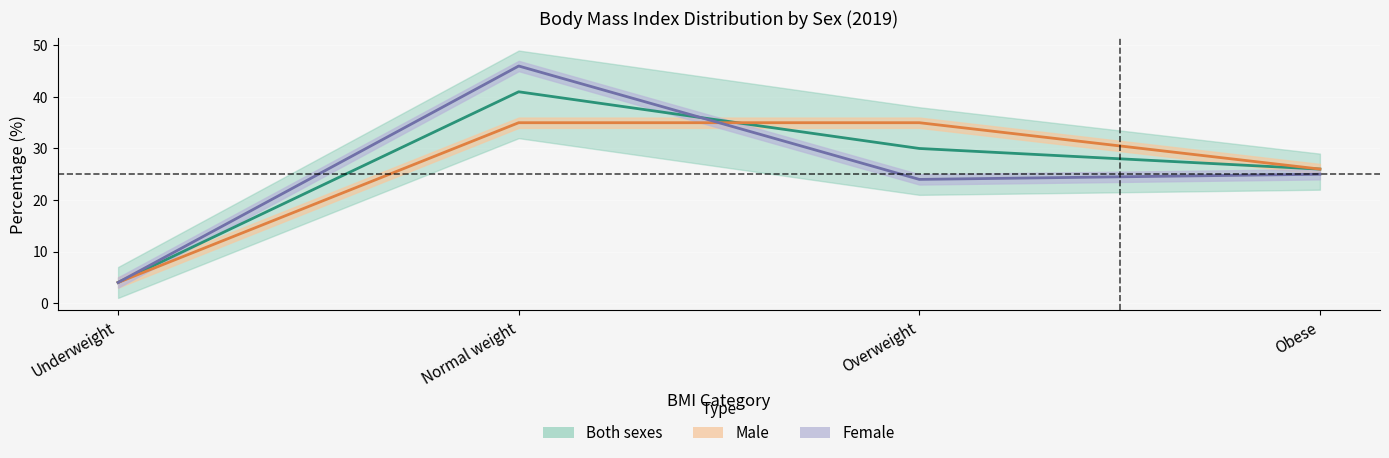

Rank the series at Obese from highest to lowest value.

Male, Both sexes, Female